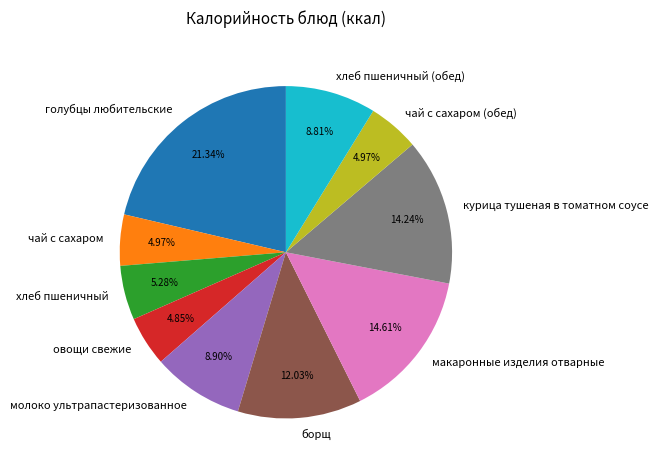

What is the largest slice in the pie chart?

голубцы любительские